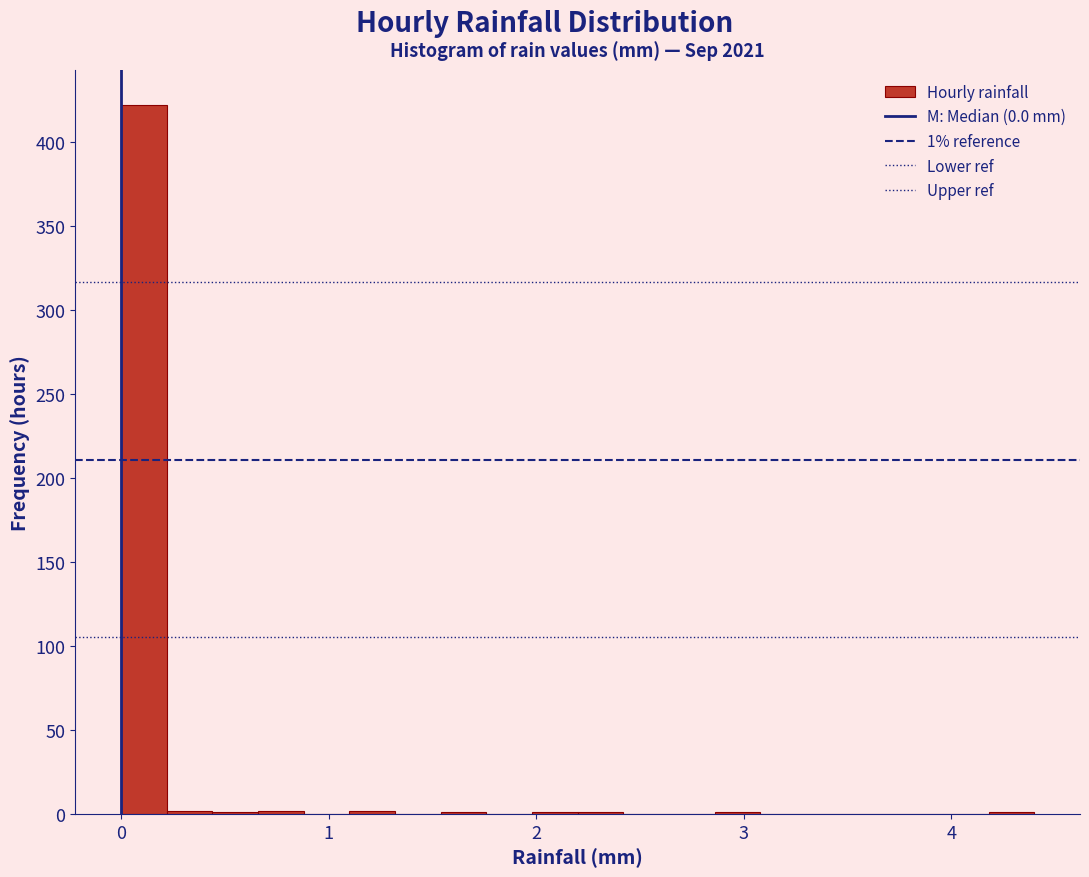

Read against the x-axis, roughly where is the centre of the tallest bar?

0.1